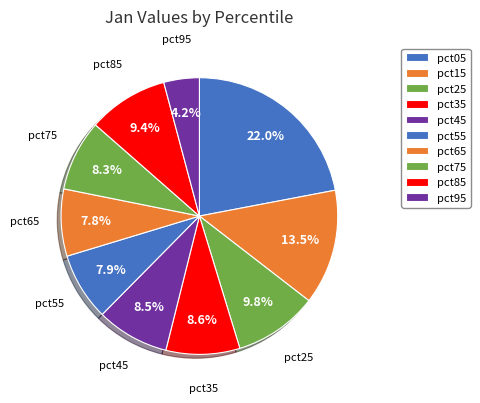

Between pct95 and pct15, which is larger?

pct15